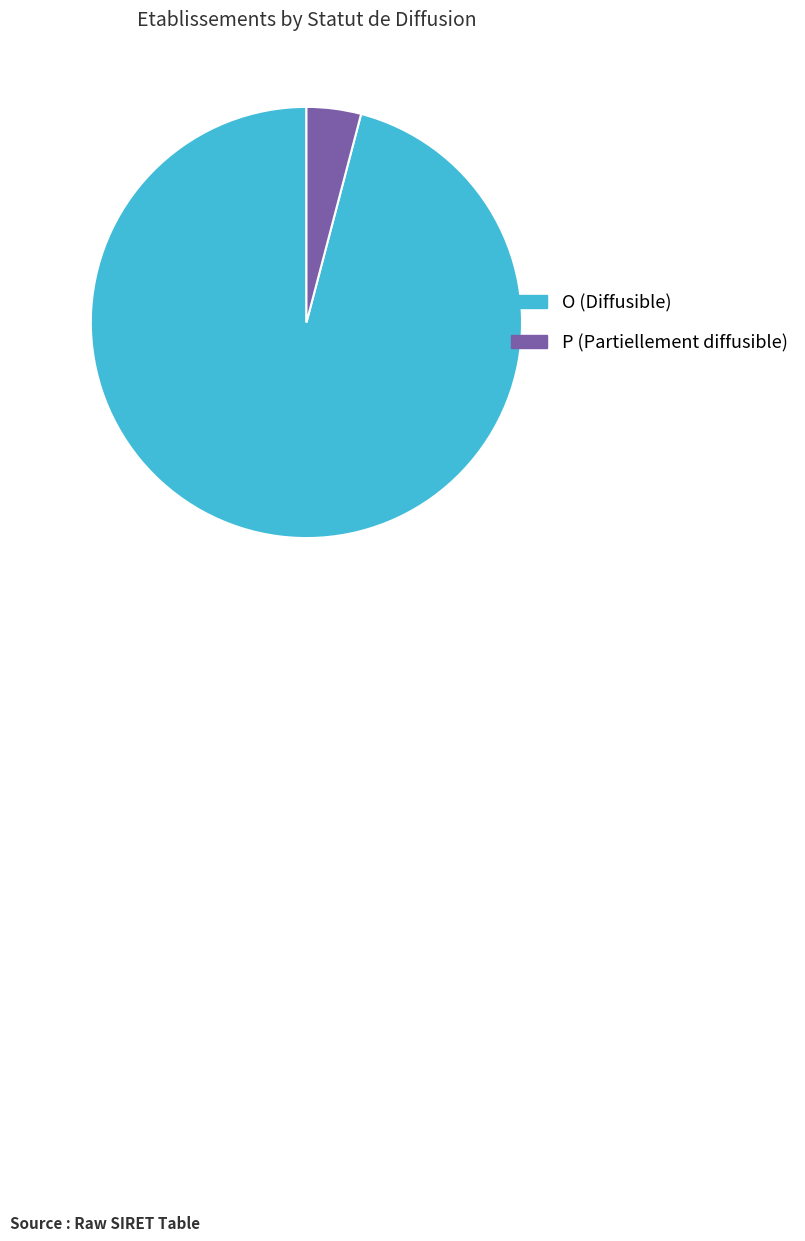

Does O (Diffusible) account for over 50% of the chart?

Yes